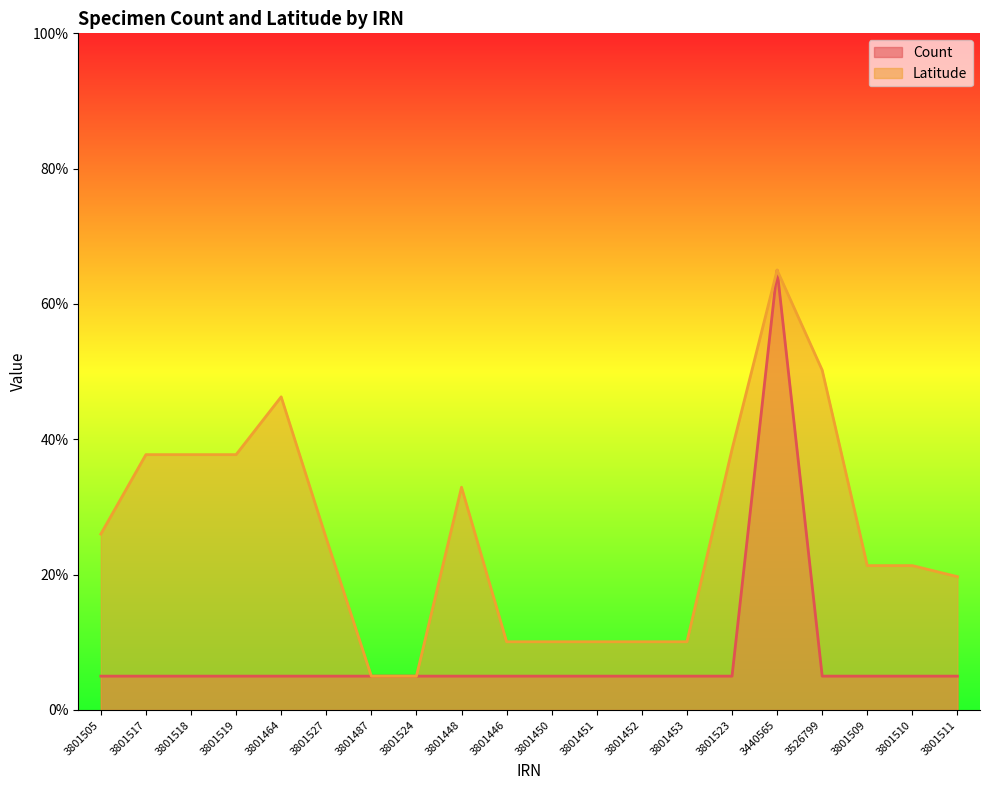

At 3801511, list the series in order from smallest to largest.

Count, Latitude